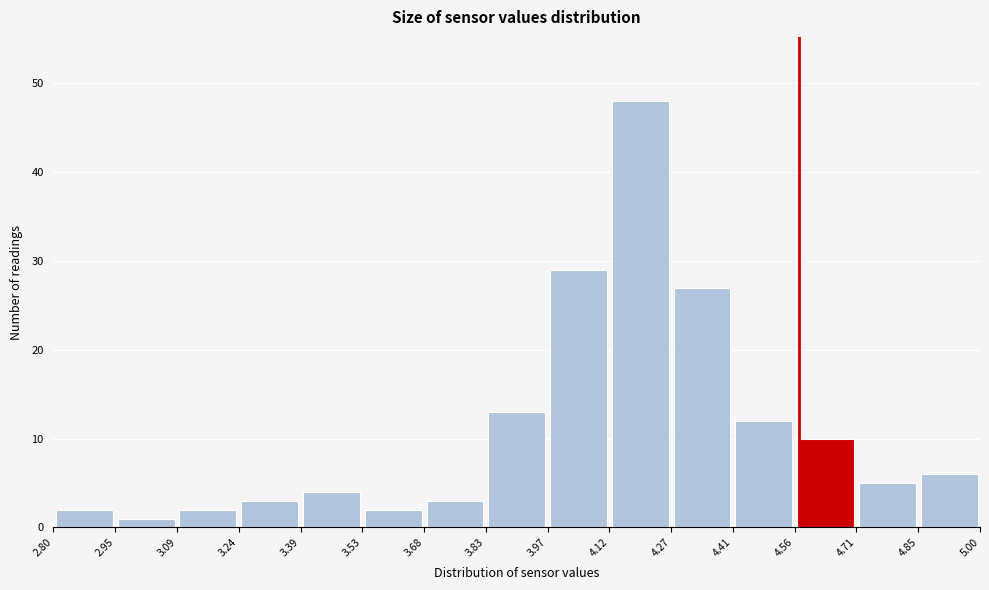

Over which range of the x-axis is the bar tallest?

4.12 to 4.27